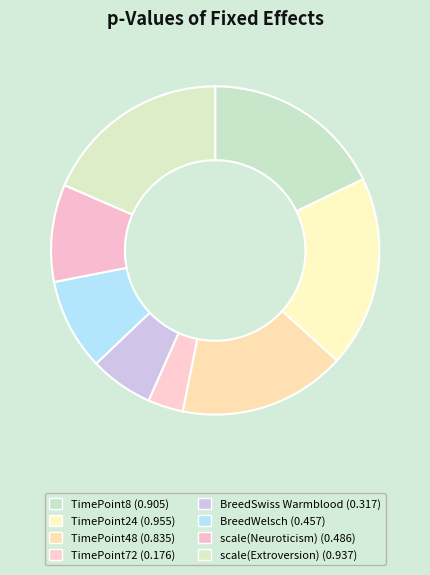

Count the number of slices in the pie.

8